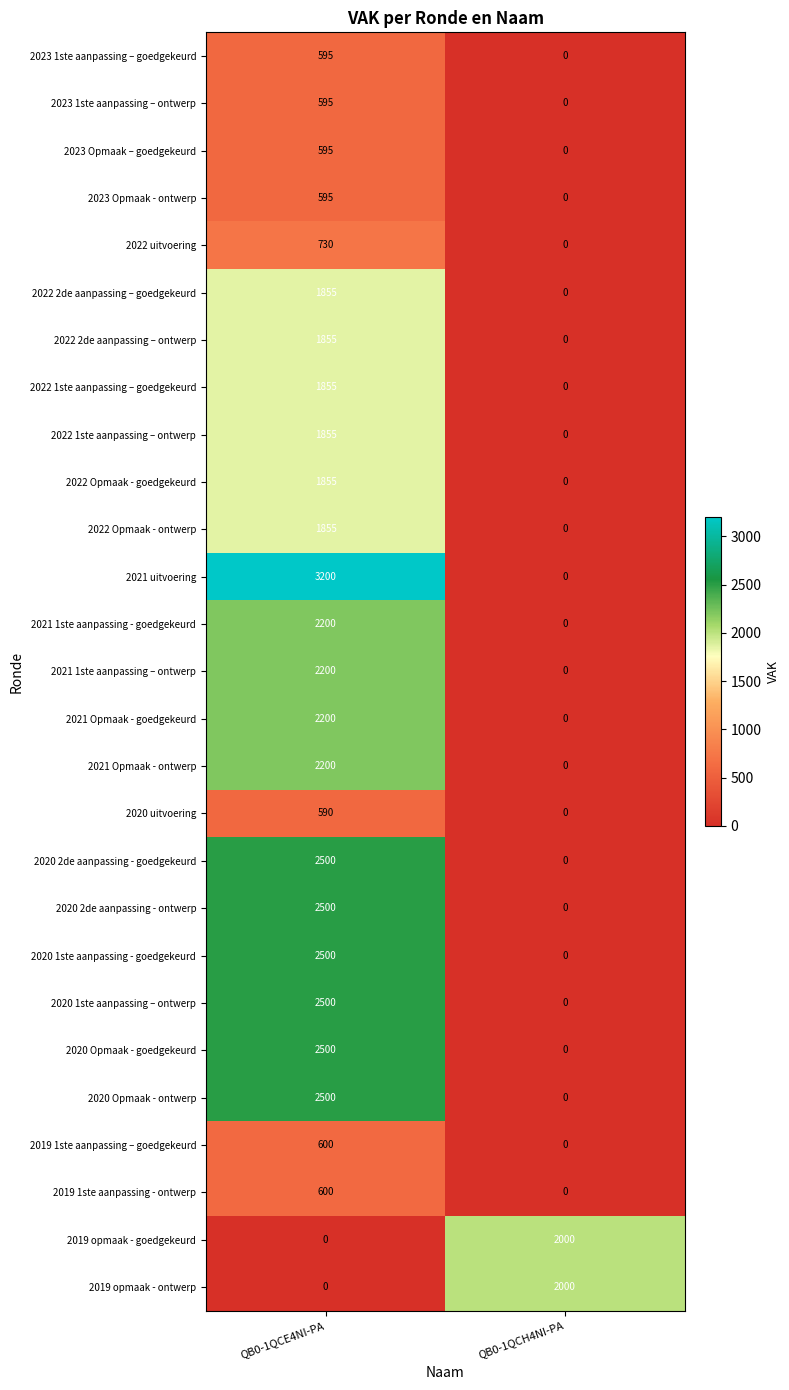

Which series changed the most between QB0-1QCE4NI-PA and QB0-1QCH4NI-PA?

2021 uitvoering